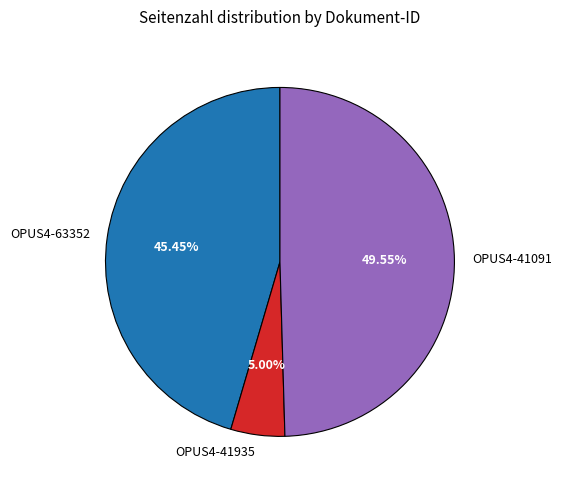

How many slices are in this pie chart?

3